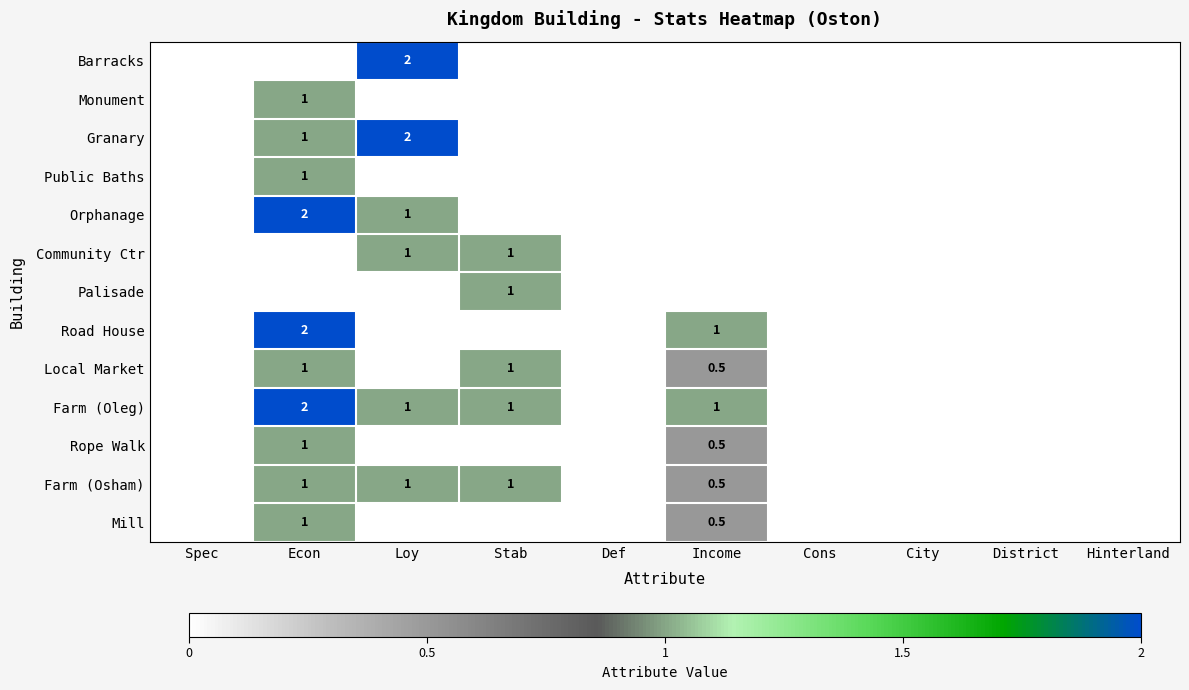

List the labels in order of Rope Walk value, largest first.

Econ, Income, Spec, Loy, Stab, Def, Cons, City, District, Hinterland